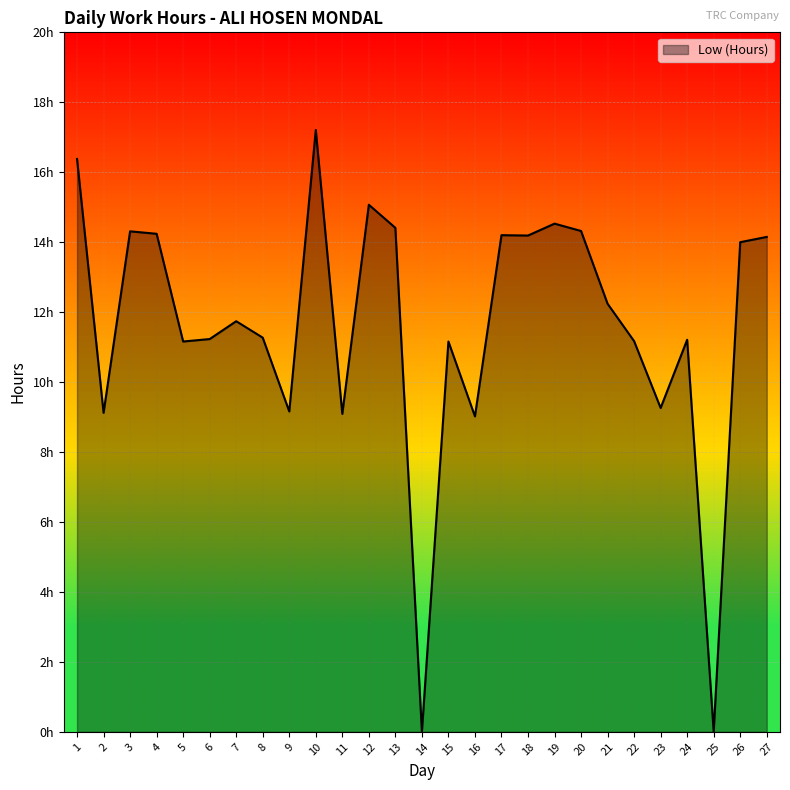

What is the difference between the values at 7 and 10?

5.5